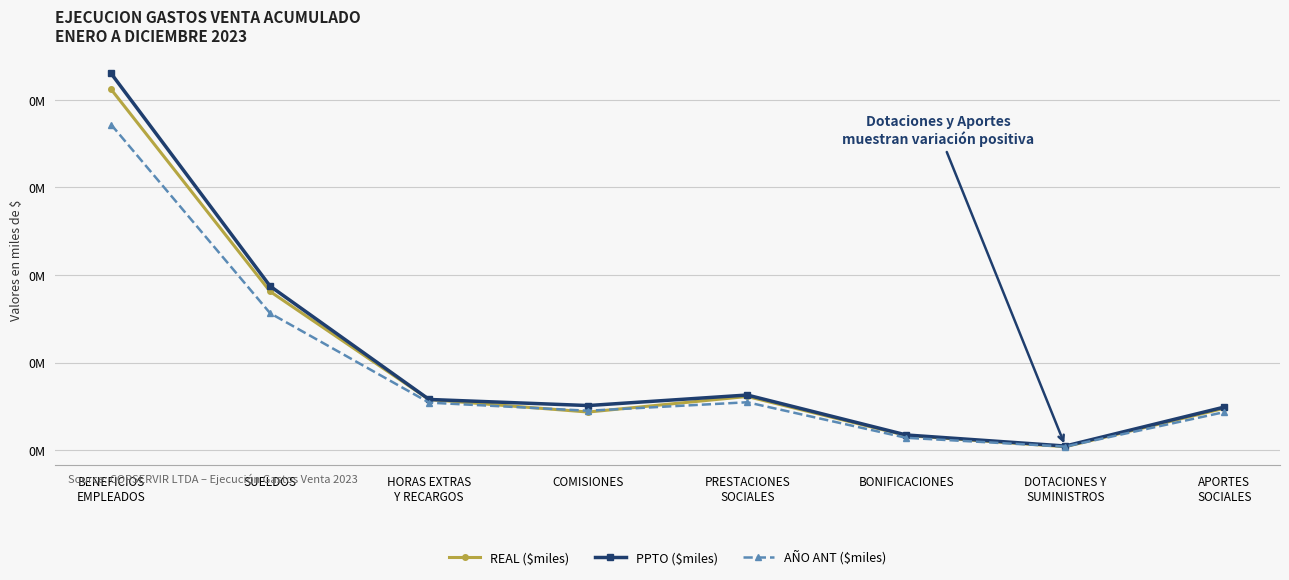

What is the minimum value shown in the chart?

1952.0